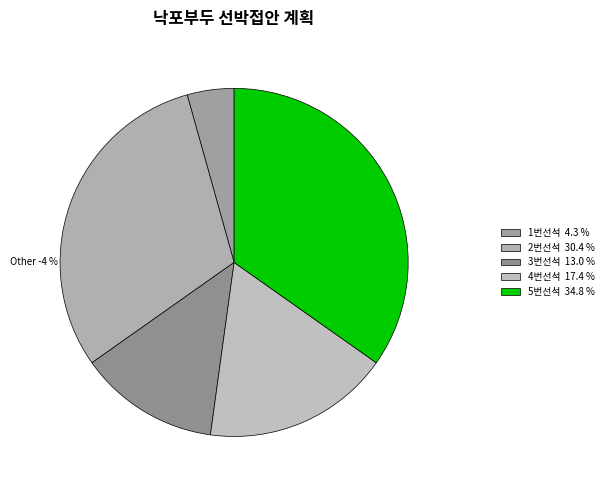

Is there any slice that represents more than half of the pie?

No